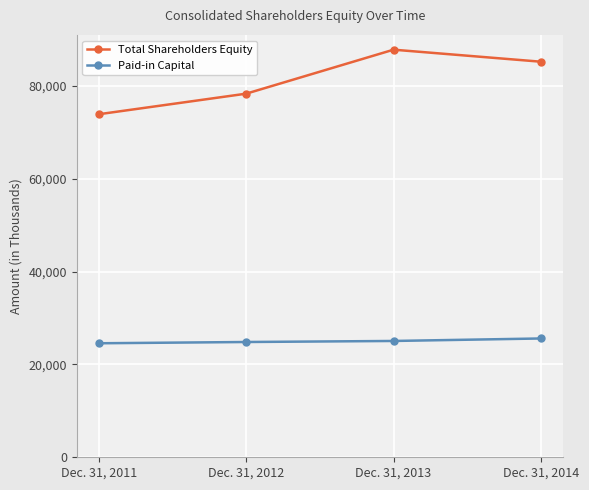

Is it true that Total Shareholders Equity equals 35111 at Dec. 31, 2014?

False